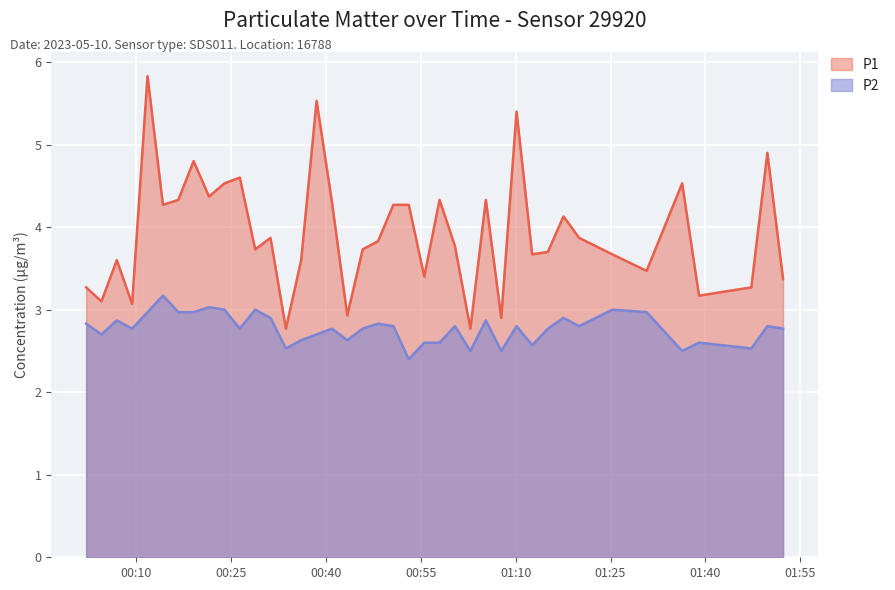

At which label does P1 first exceed 3?

2023-05-10T00:02:08